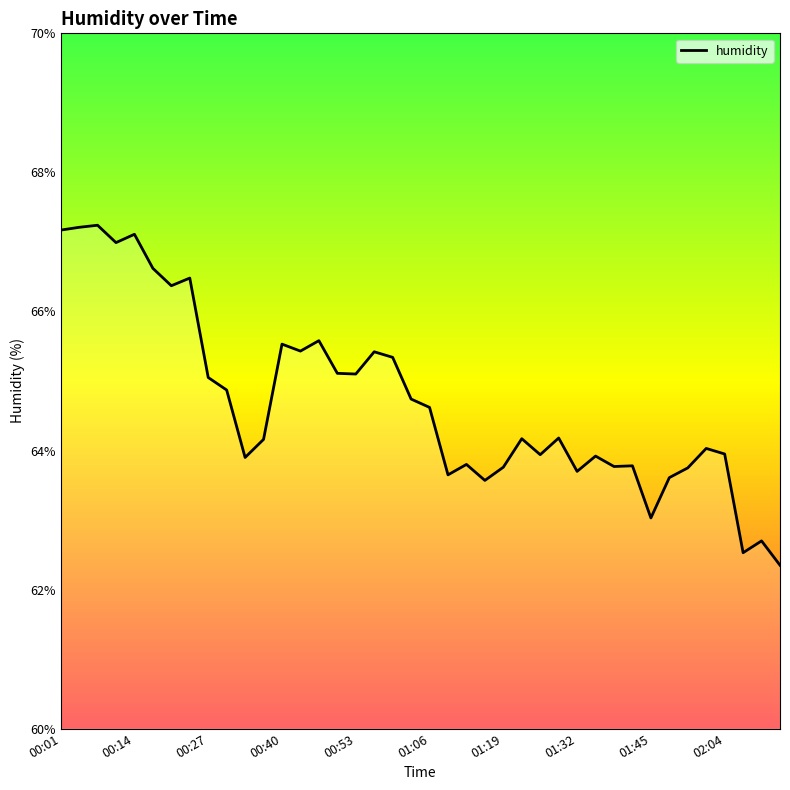

What is the maximum value shown in the chart?

67.2